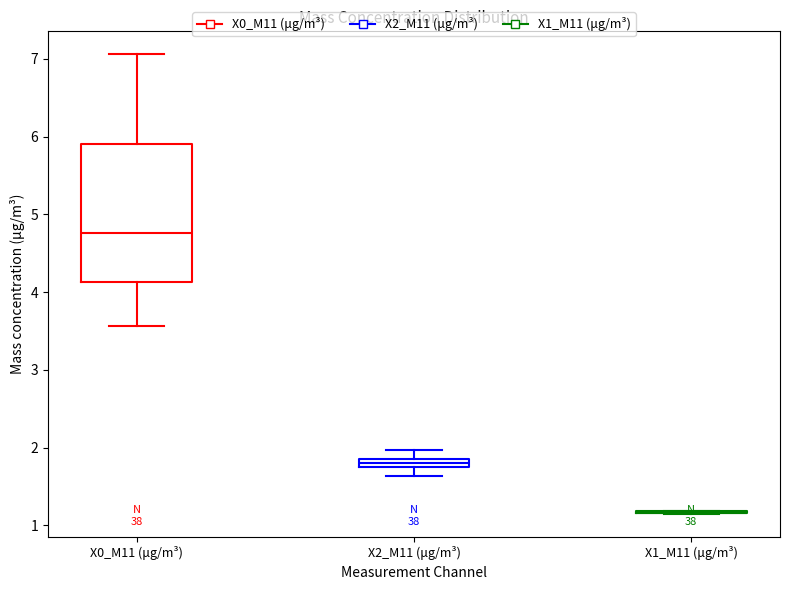

Which box is the tallest, from its lower edge to its upper edge?

X0_M11 (μg/m³)